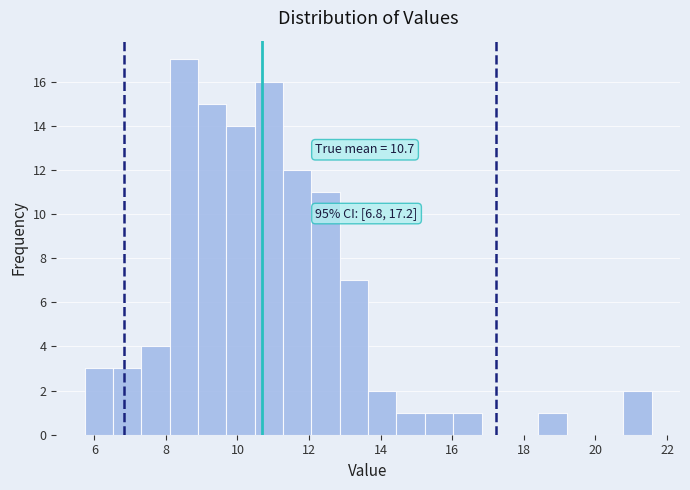

Read against the x-axis, roughly where is the centre of the tallest bar?

8.6